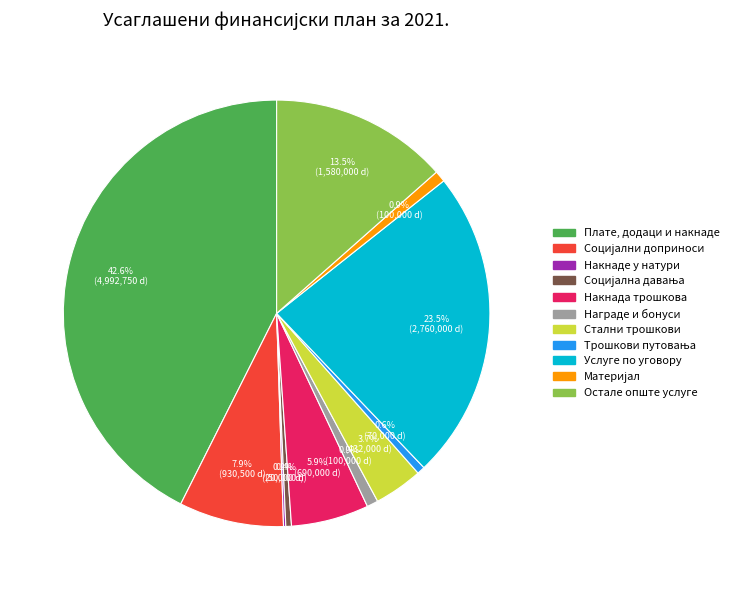

Is there a majority slice in this chart?

No